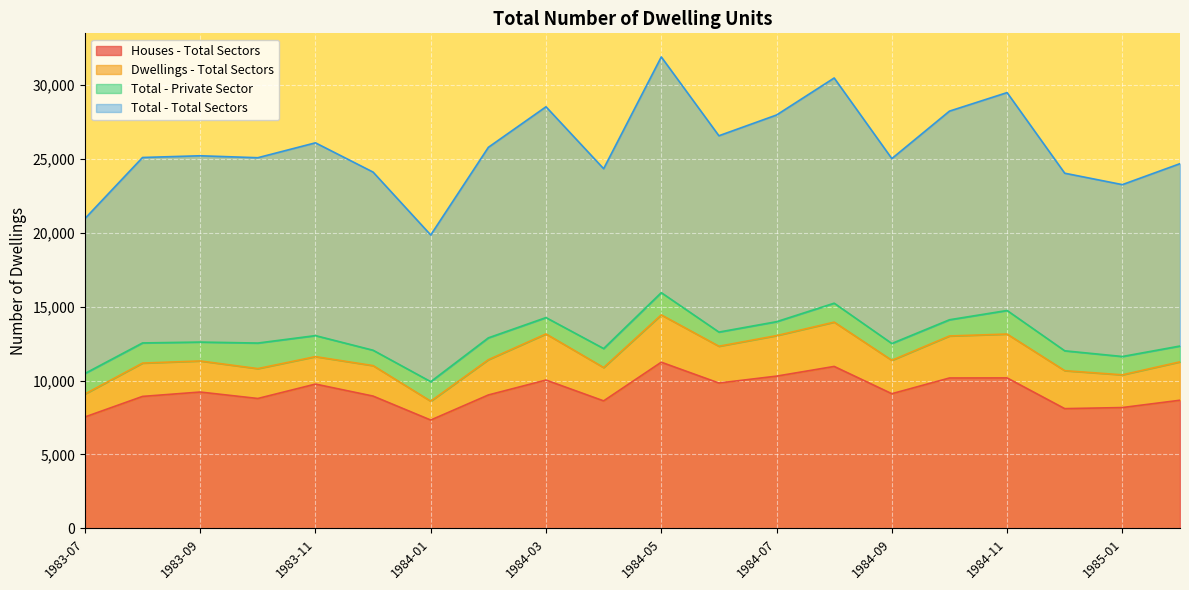

Is it true that Houses - Total Sectors equals 8927 at 1983-08?

True